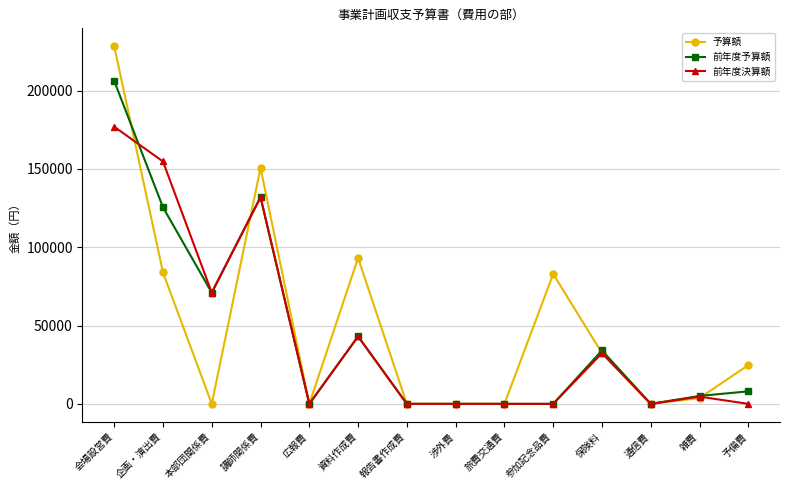

The value of 前年度決算額 at 通信費 is -58224. True or false?

False